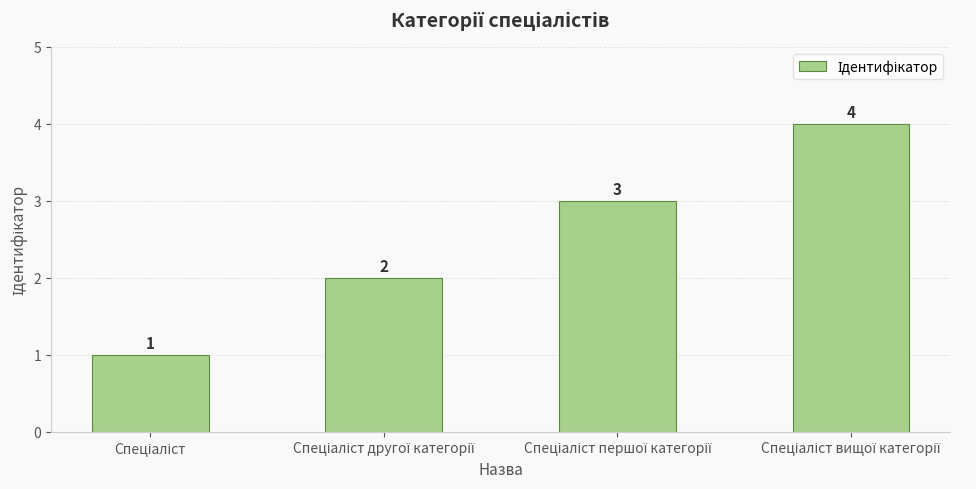

How many values are between 2 and 4?

3